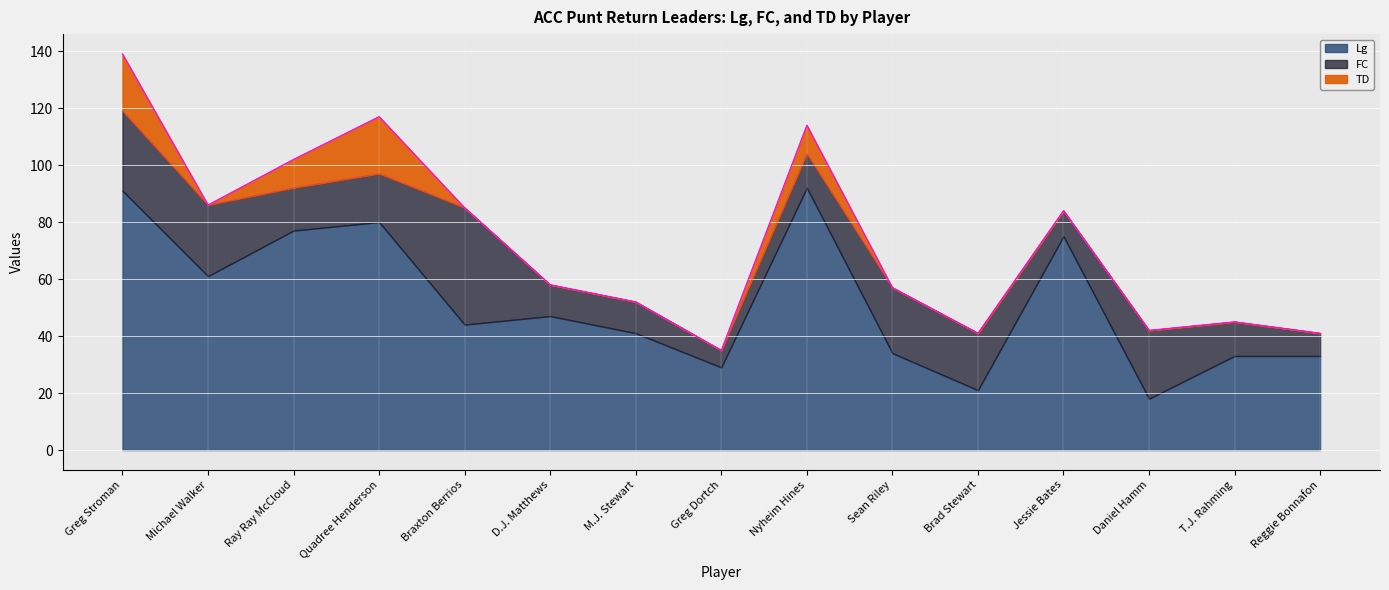

What is the label of the 9th point from the right?

M.J. Stewart